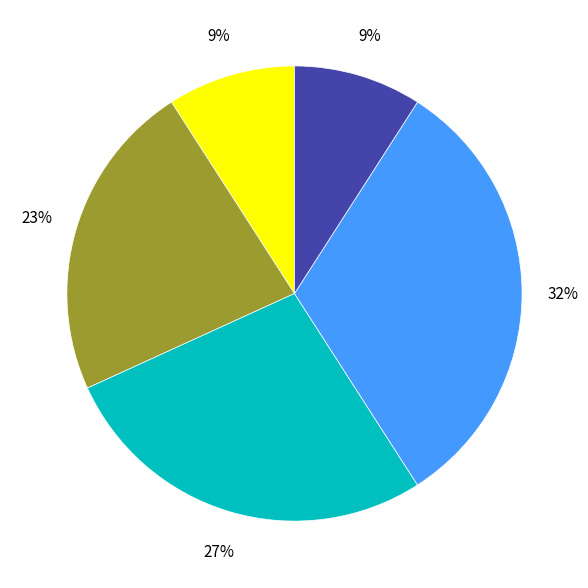

How many slices are in this pie chart?

5